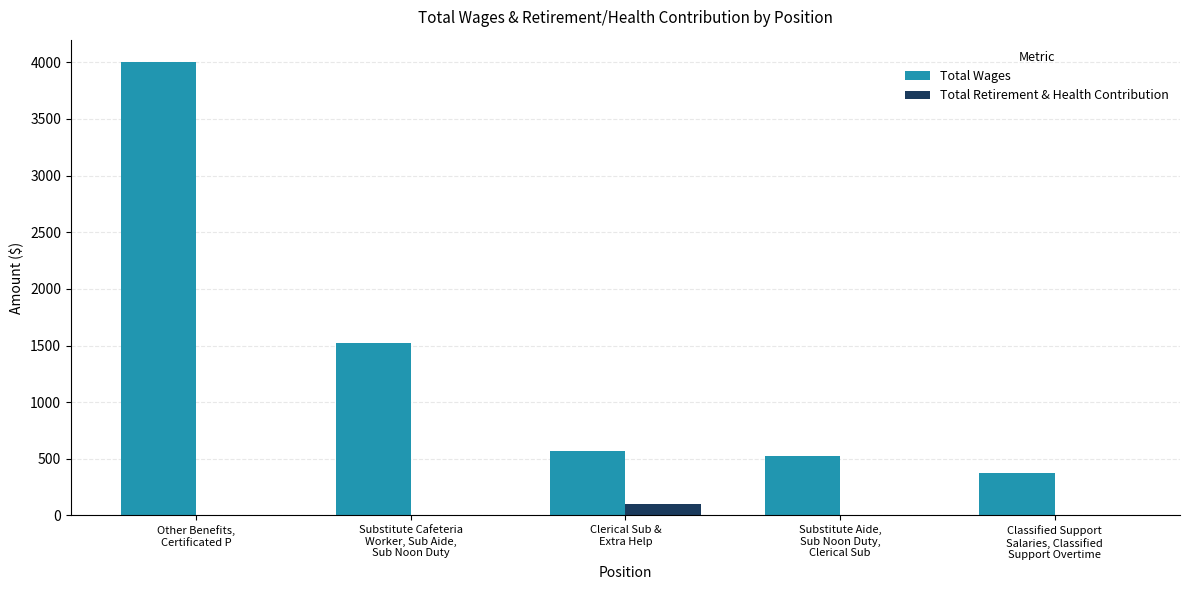

Which series changed the most between Substitute Aide,
Sub Noon Duty,
Clerical Sub and Classified Support
Salaries, Classified
Support Overtime?

Total Wages